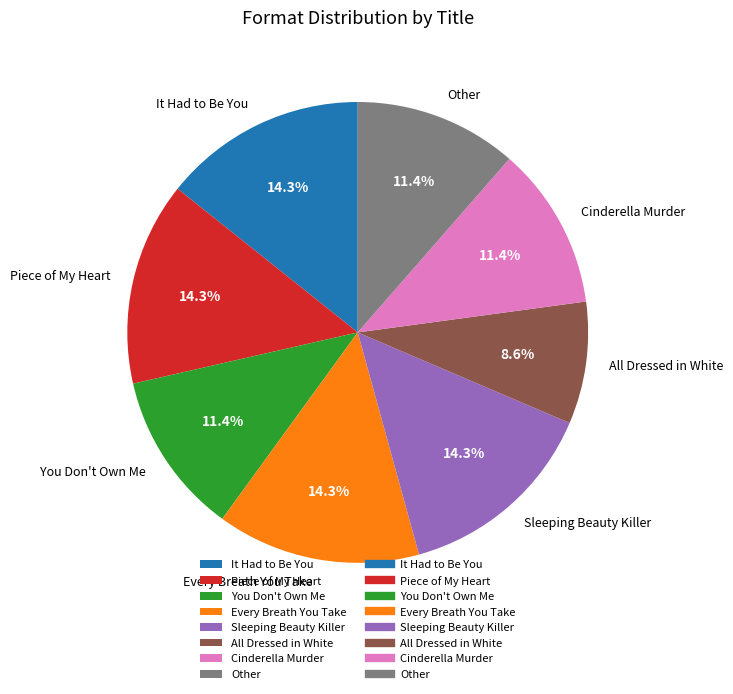

Which slice is the smallest?

All Dressed in White